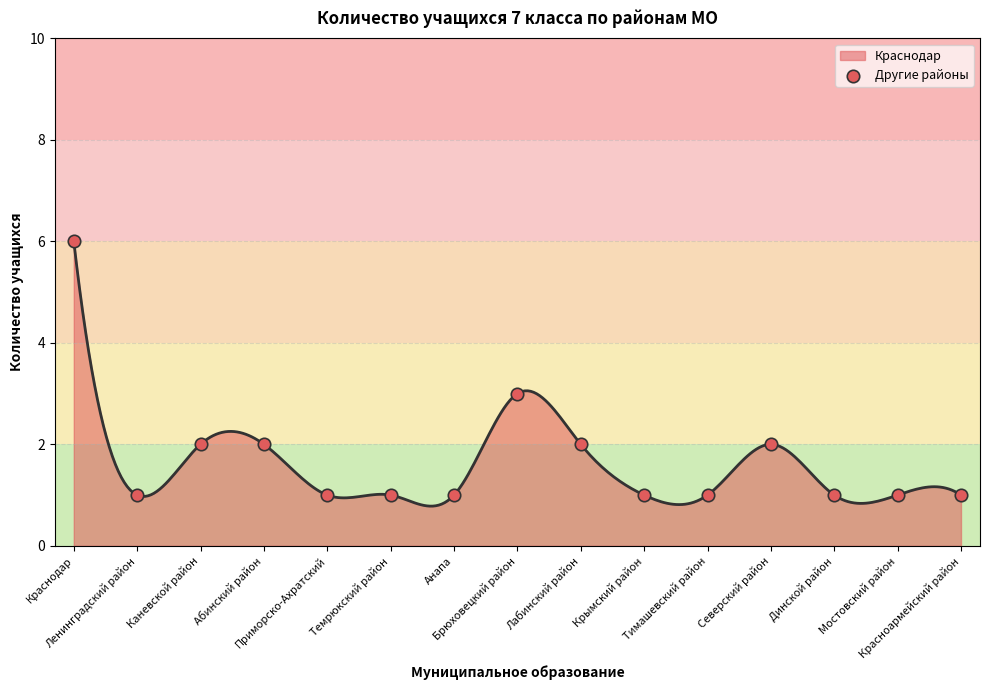

Which has a higher value, Тимашевский район or Ленинградский район?

Тимашевский район